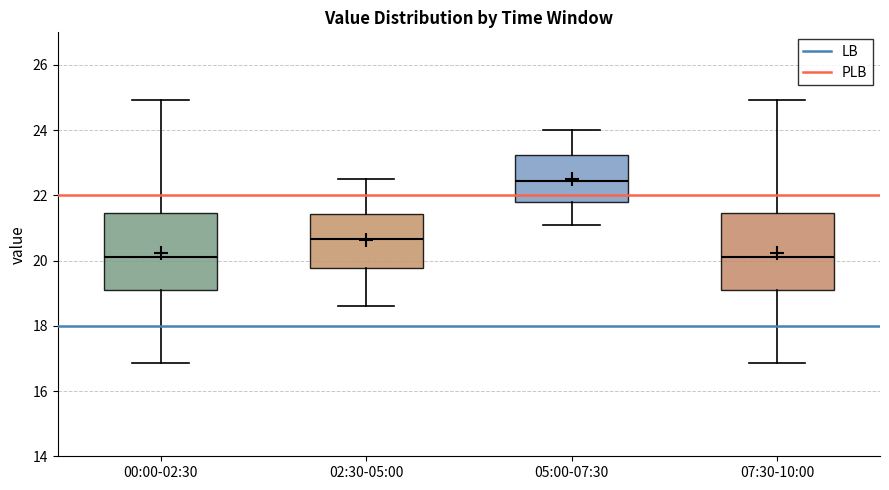

Which box's median line is the highest?

05:00-07:30